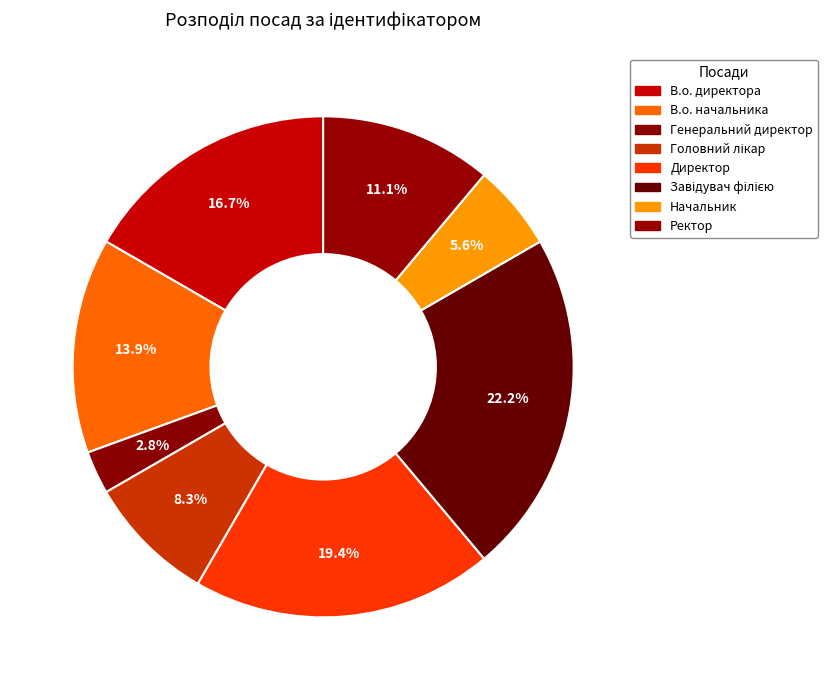

True or false: Генеральний директор accounts for 3% of the total.

True